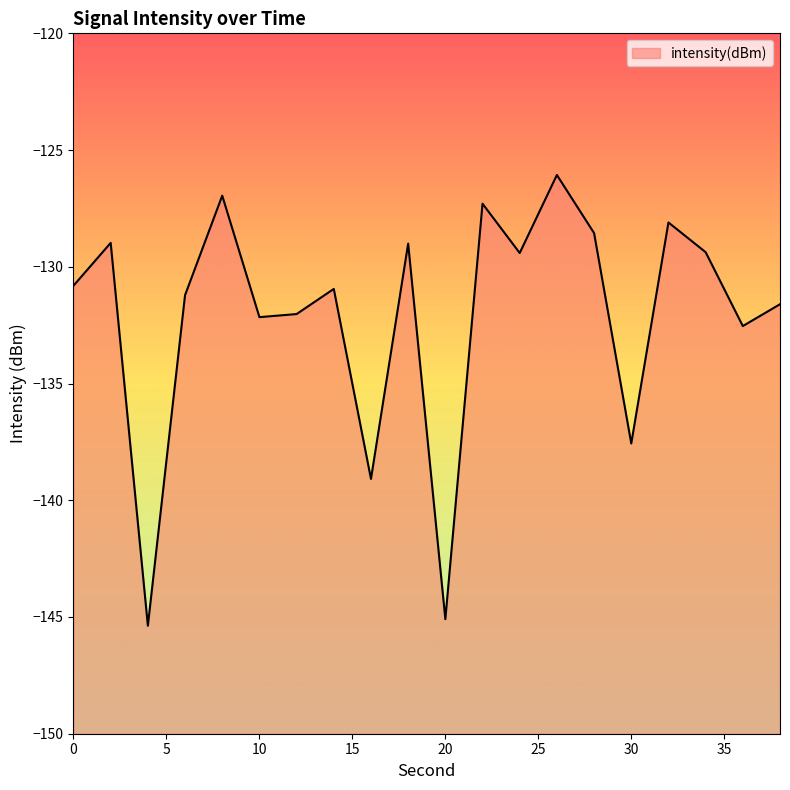

Reading left to right, what are all the values shown in this chart?

0=-130.8	2=-129.0	4=-145.4	6=-131.2	8=-127.0	10=-132.2	12=-132.0	14=-130.9	16=-139.1	18=-129.0	20=-145.1	22=-127.3	24=-129.4	26=-126.1	28=-128.6	30=-137.6	32=-128.1	34=-129.4	36=-132.5	38=-131.6